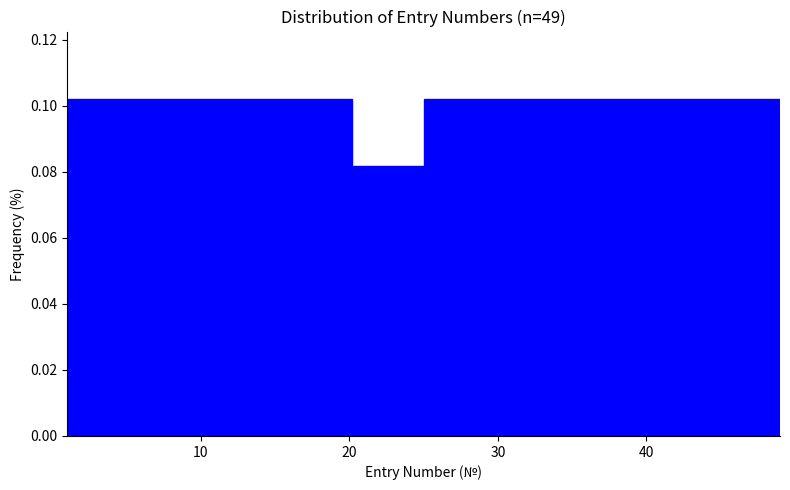

Reading left to right, list every bar in this chart as the range it spans on the x-axis followed by its height. Neither the bar edges nor the heights are printed on the chart, so give them approximately, as read against the axes.

1.0 to 5.8: 0.102
5.8 to 10.6: 0.102
10.6 to 15.4: 0.102
15.4 to 20.2: 0.102
20.2 to 25.0: 0.082
25.0 to 29.8: 0.102
29.8 to 34.6: 0.102
34.6 to 39.4: 0.102
39.4 to 44.2: 0.102
44.2 to 49.0: 0.102